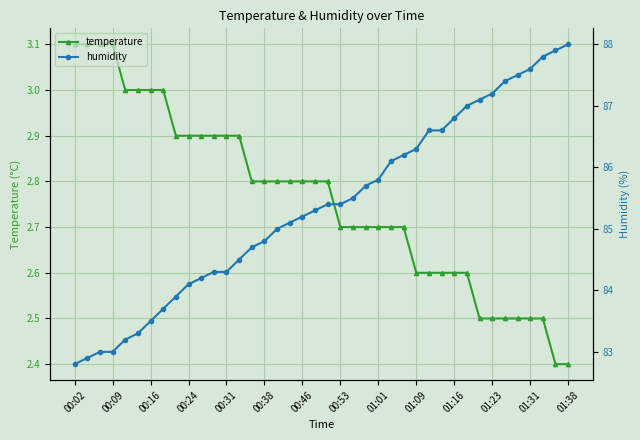

At how many categories does at least one series exceed 38?

40